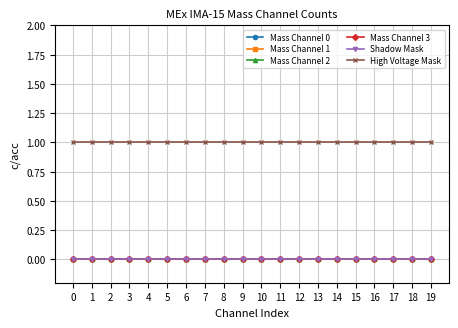

True or false: Mass Channel 1 and Mass Channel 3 intersect in this chart.

False